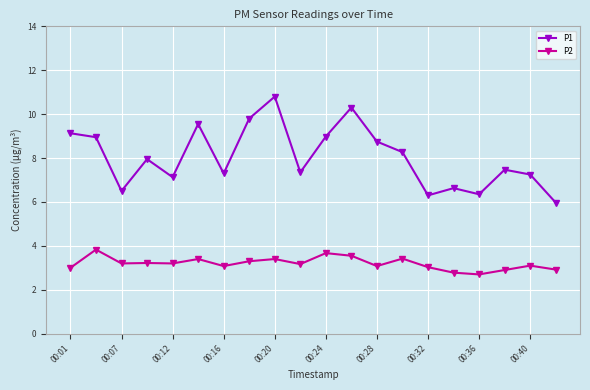

Is this an area chart (filled region under the line)?

No